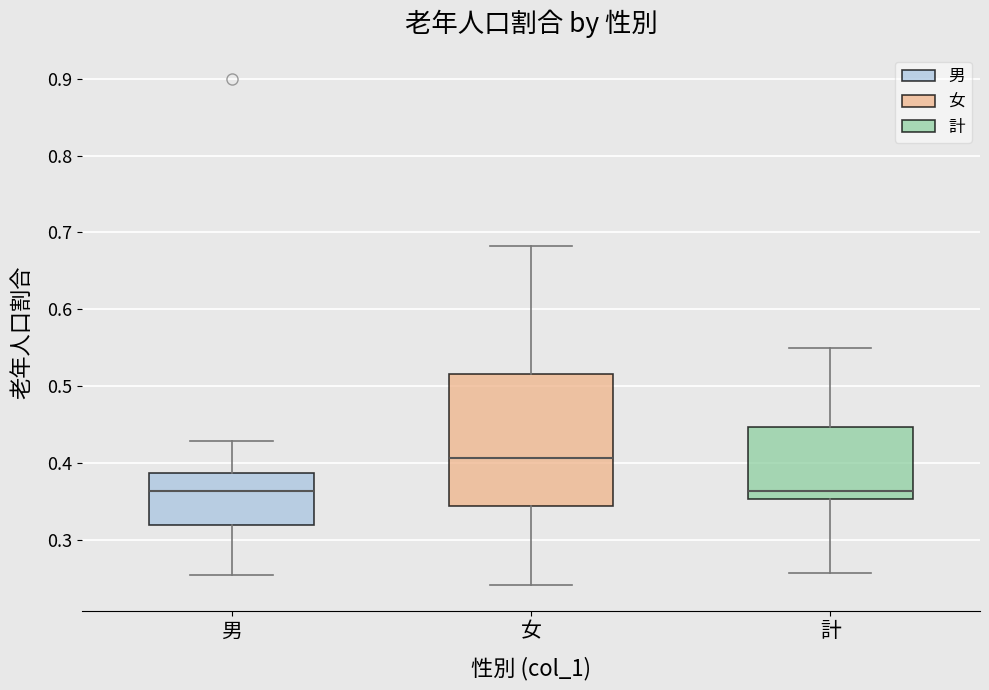

Where is the upper edge of the box for 男 on the y-axis? The values are not printed on the chart, so give them approximately, as read against the axis.

0.39